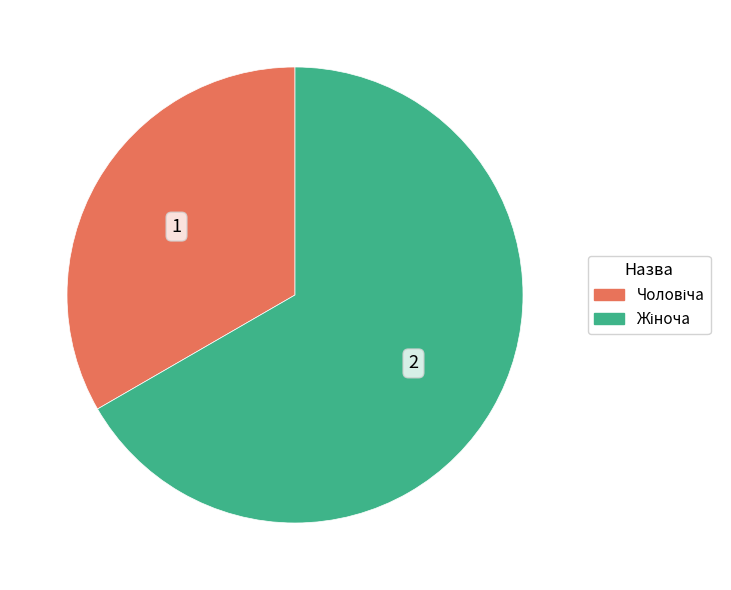

Is there any slice that represents more than half of the pie?

Yes